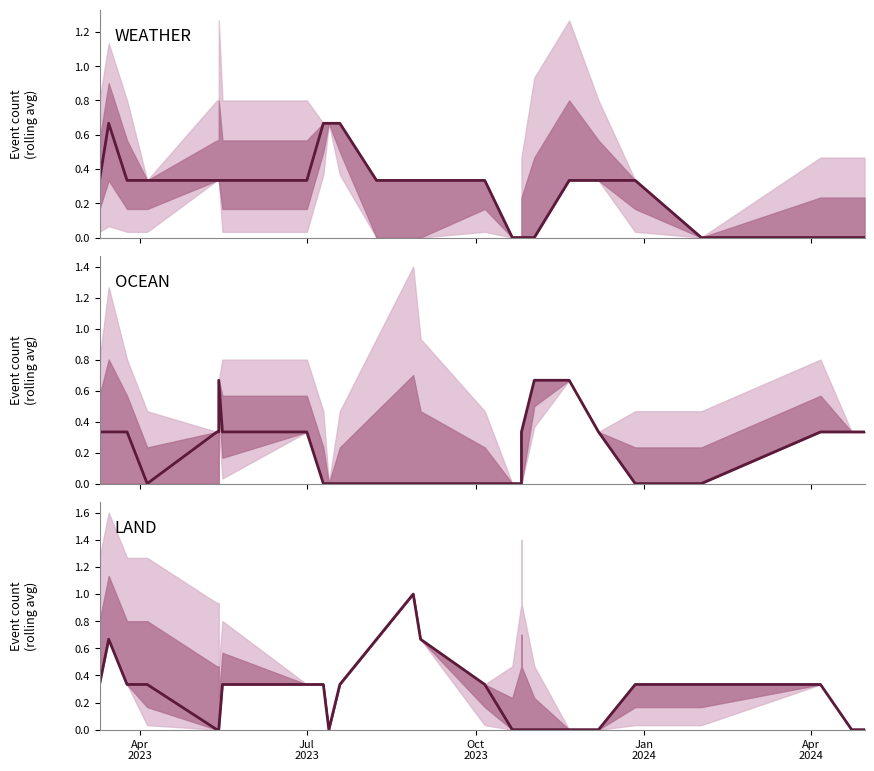

How many categories are shown in the chart?

28